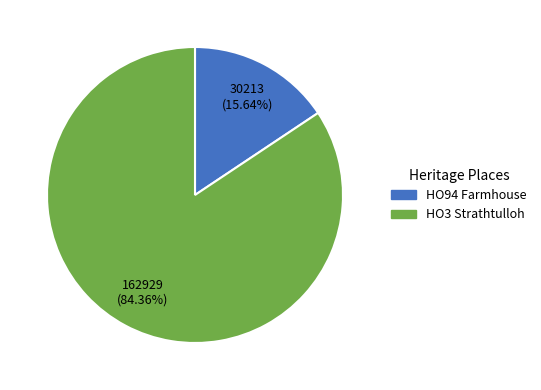

How many segments does this pie chart have?

2